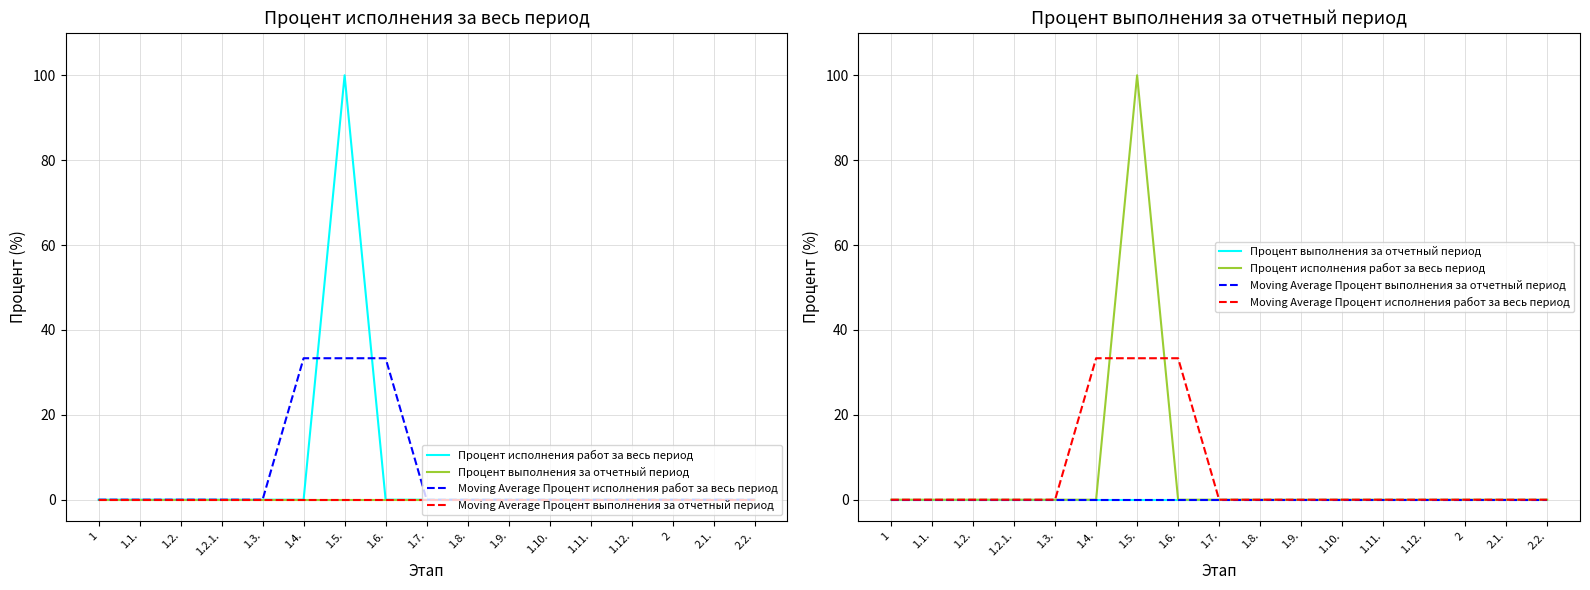

Which series has the largest total across all categories?

Процент исполнения работ за весь период